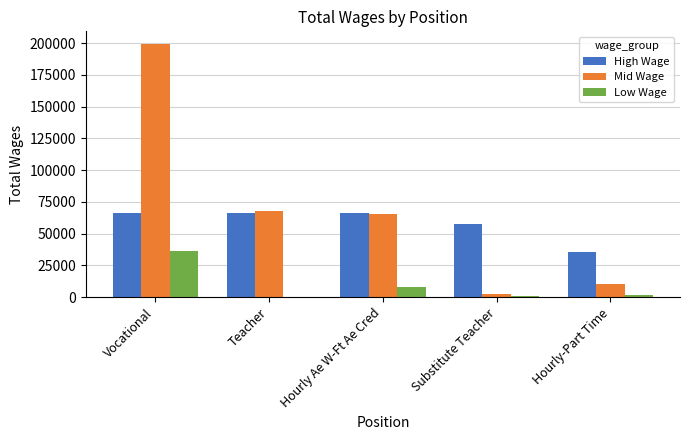

What is the total value across all series at Vocational?

302345